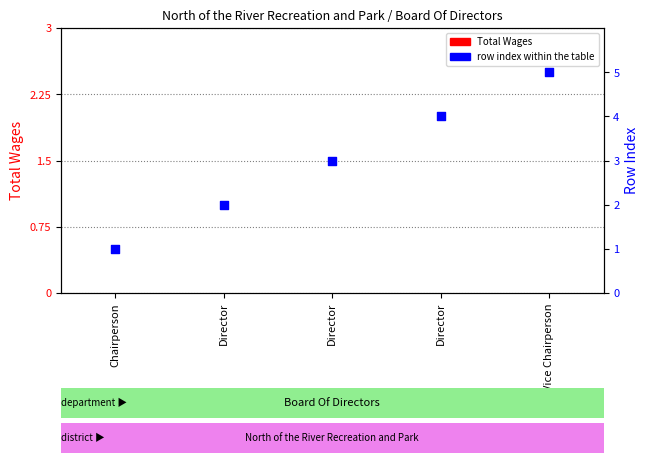

Which series contains the highest Y value?

Row index within the table